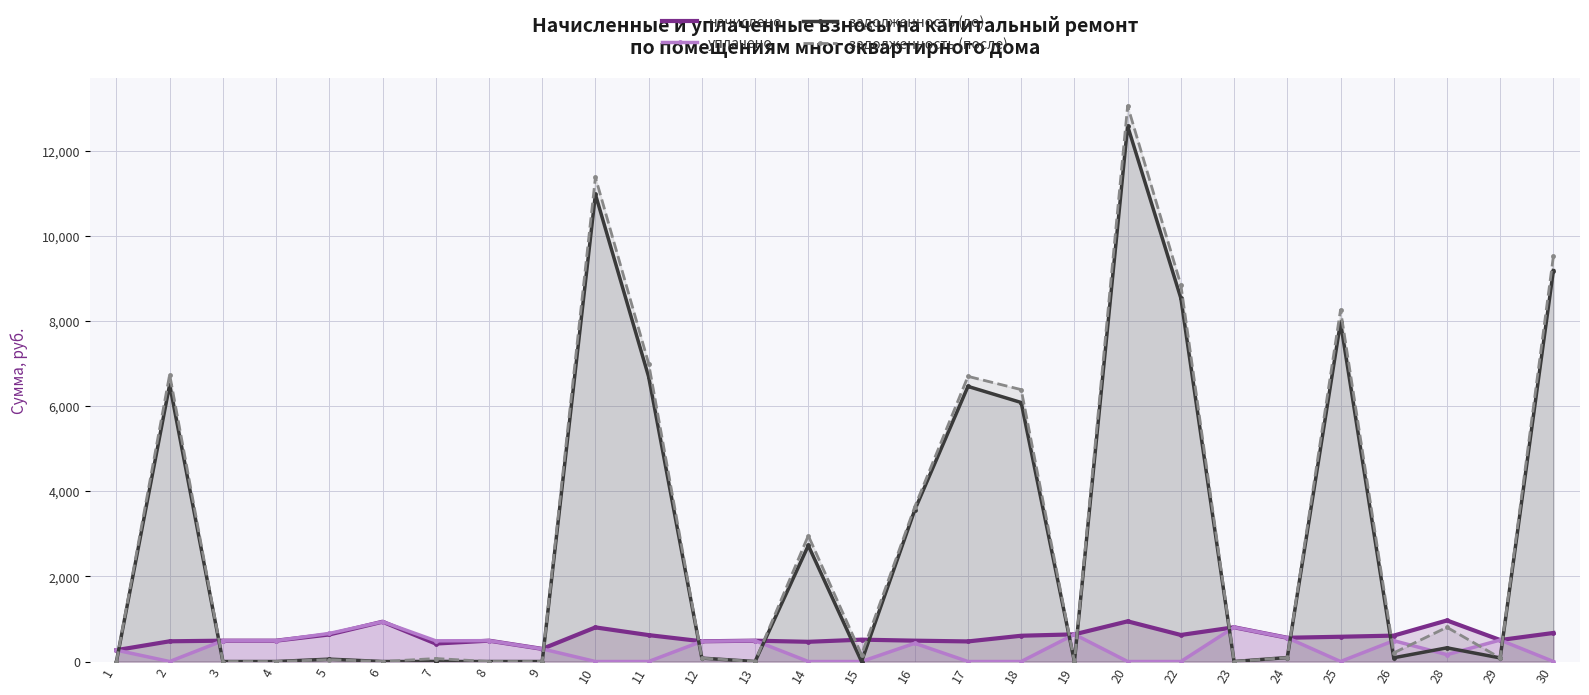

The value of задолженность (до) at 7 is 5526.5. True or false?

False